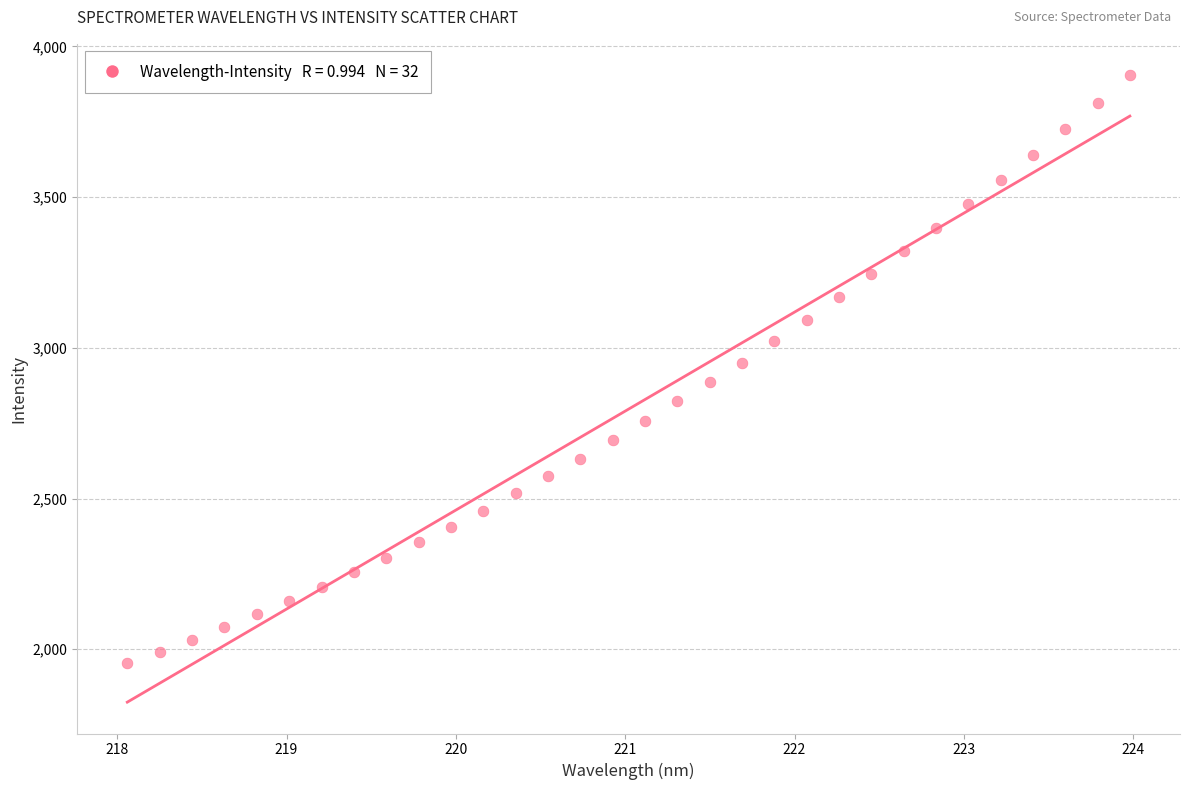

What is the range of Y values (max minus min)?

1951.1